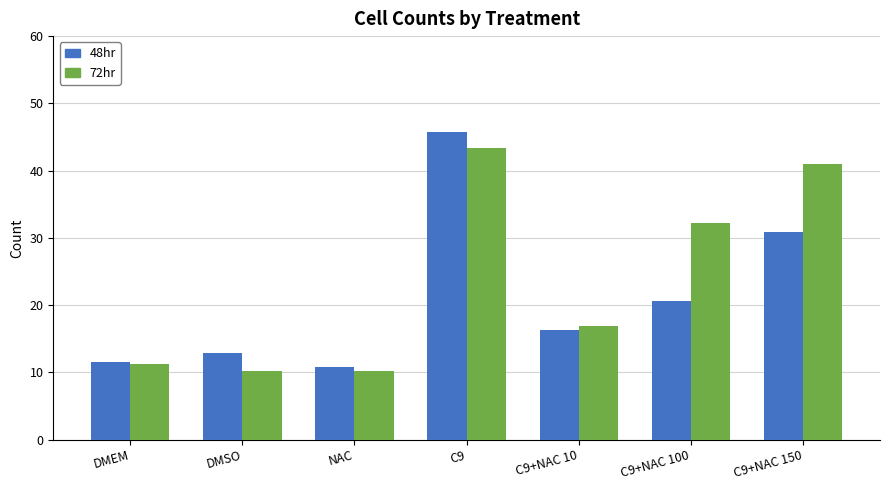

Which series changed the most between NAC and C9+NAC 150?

72hr